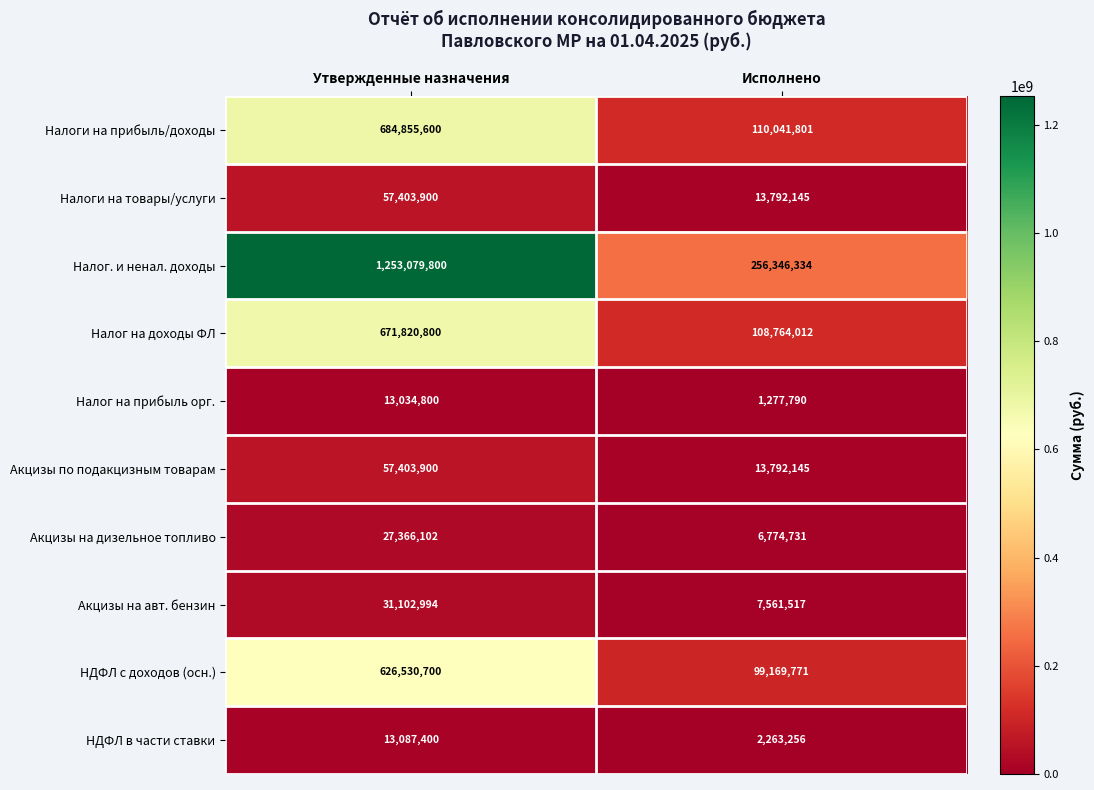

Which category has the lowest value across all series?

Исполнено